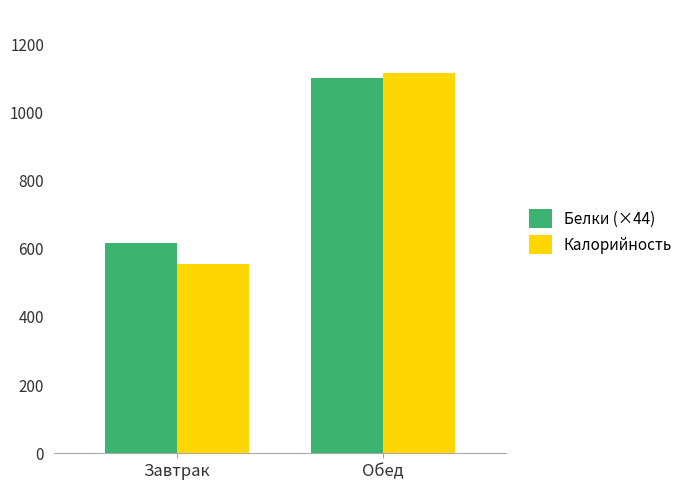

What is the sum of all Белки (×44) values?

1716